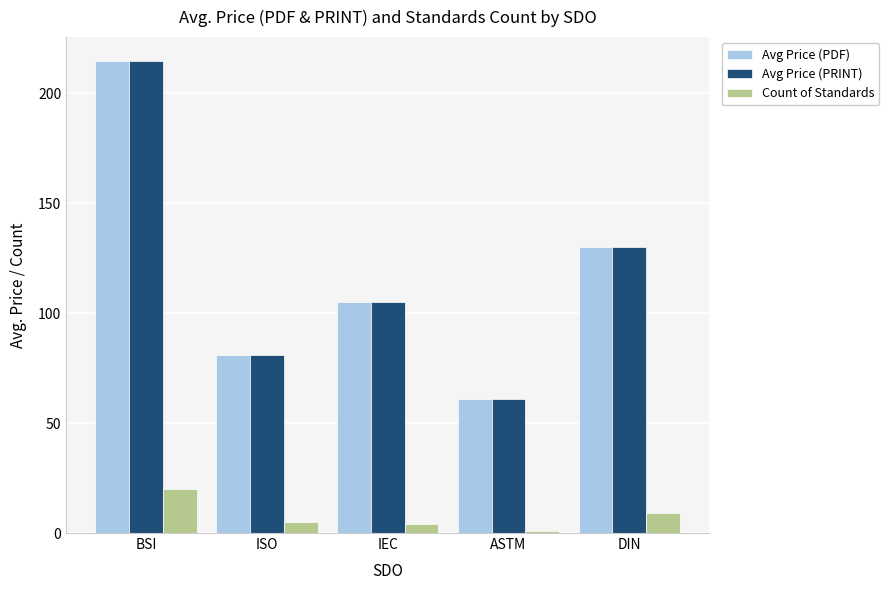

What is the approximate value of Avg Price (PRINT) at ASTM?

61.0